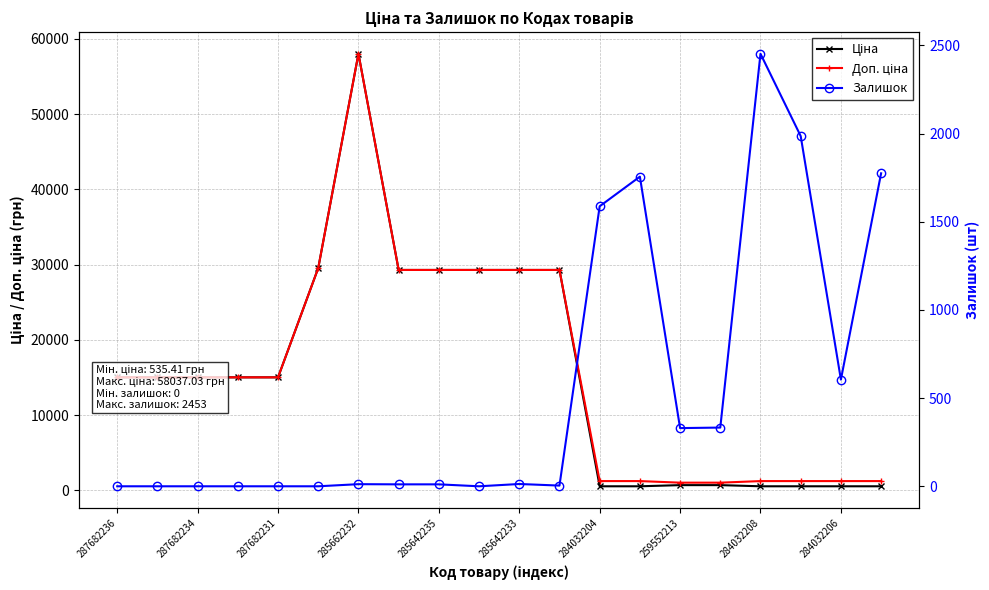

Reading left to right, what are all the values shown in this chart?

Ціна: 15019.2	15019.2	15019.2	15019.2	15019.2	29548.9	58037.0	29294.9	29294.9	29294.9	29294.9	29294.9	535.4	535.4	689.1	689.1	535.4	535.4	535.4	535.4
Доп. ціна: 15019.2	15019.2	15019.2	15019.2	15019.2	29548.9	58037.0	29294.9	29294.9	29294.9	29294.9	29294.9	1227.2	1227.2	1017.8	1017.8	1227.2	1227.2	1227.2	1227.2
Залишок: 0.0	0.0	0.0	0.0	0.0	0.0	12.0	11.0	11.0	0.0	13.0	4.0	1588.0	1756.0	330.0	333.0	2453.0	1986.0	605.0	1775.0